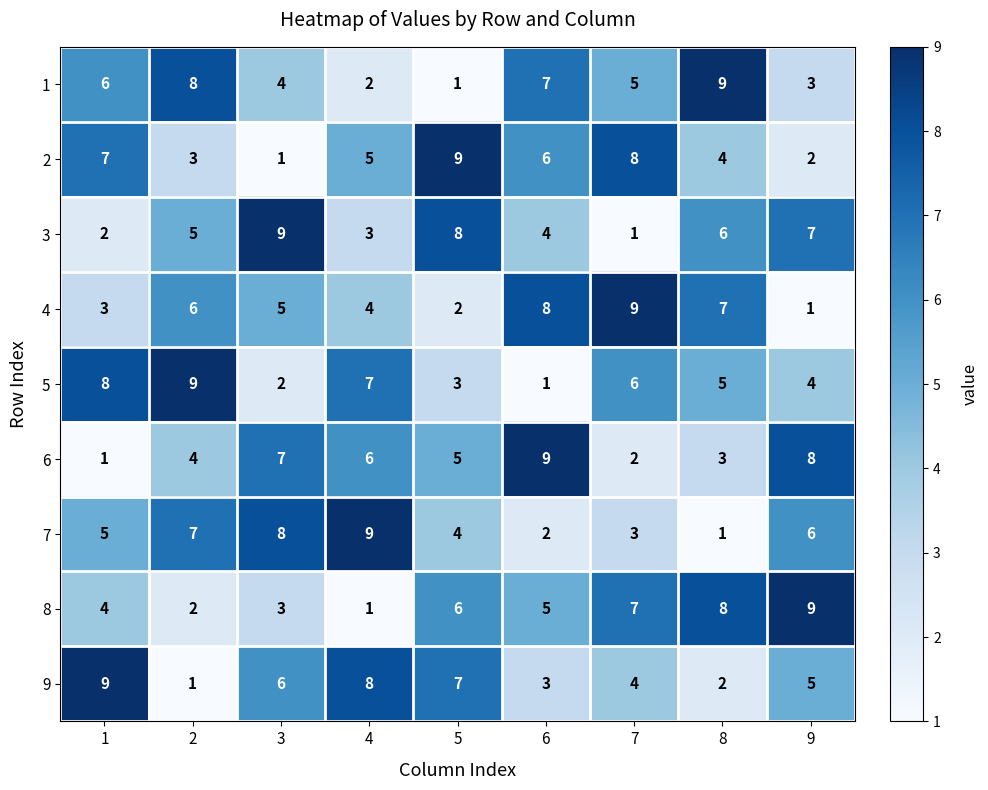

What is the greatest value displayed?

9